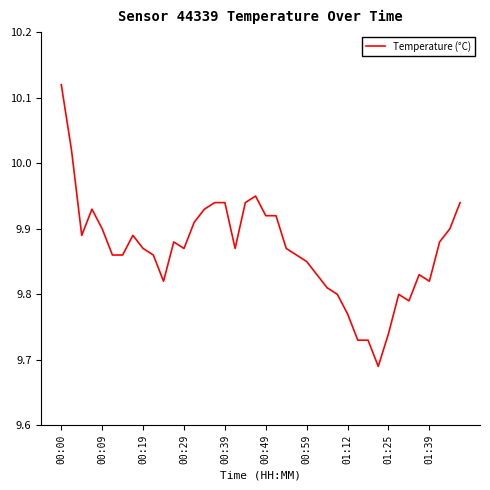

What is the difference between the maximum and minimum values?

0.4